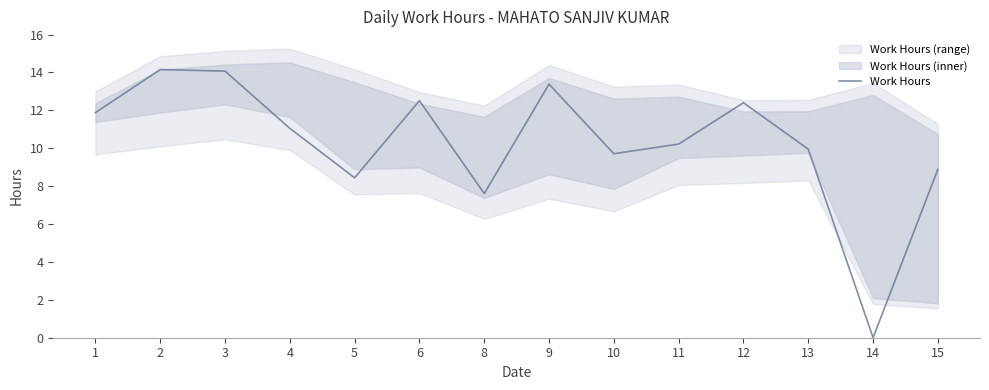

Which label corresponds to the largest value in the chart?

2